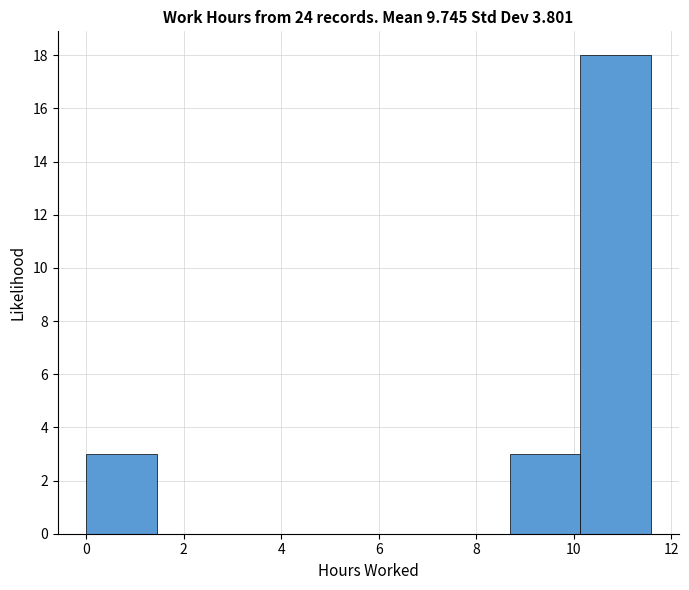

Which range on the x-axis has the tallest bar?

10.2 to 11.6